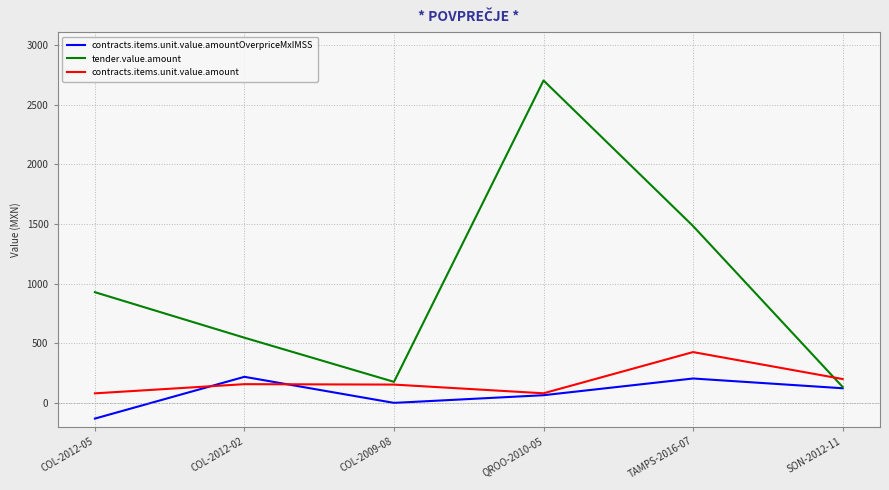

Rank the series by their maximum value, from highest to lowest.

tender.value.amount, contracts.items.unit.value.amount, contracts.items.unit.value.amountOverpriceMxIMSS